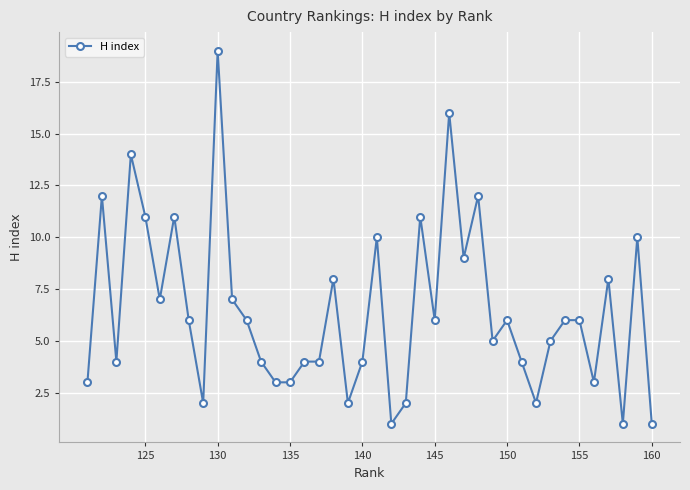

What is the difference between the maximum and minimum values?

18